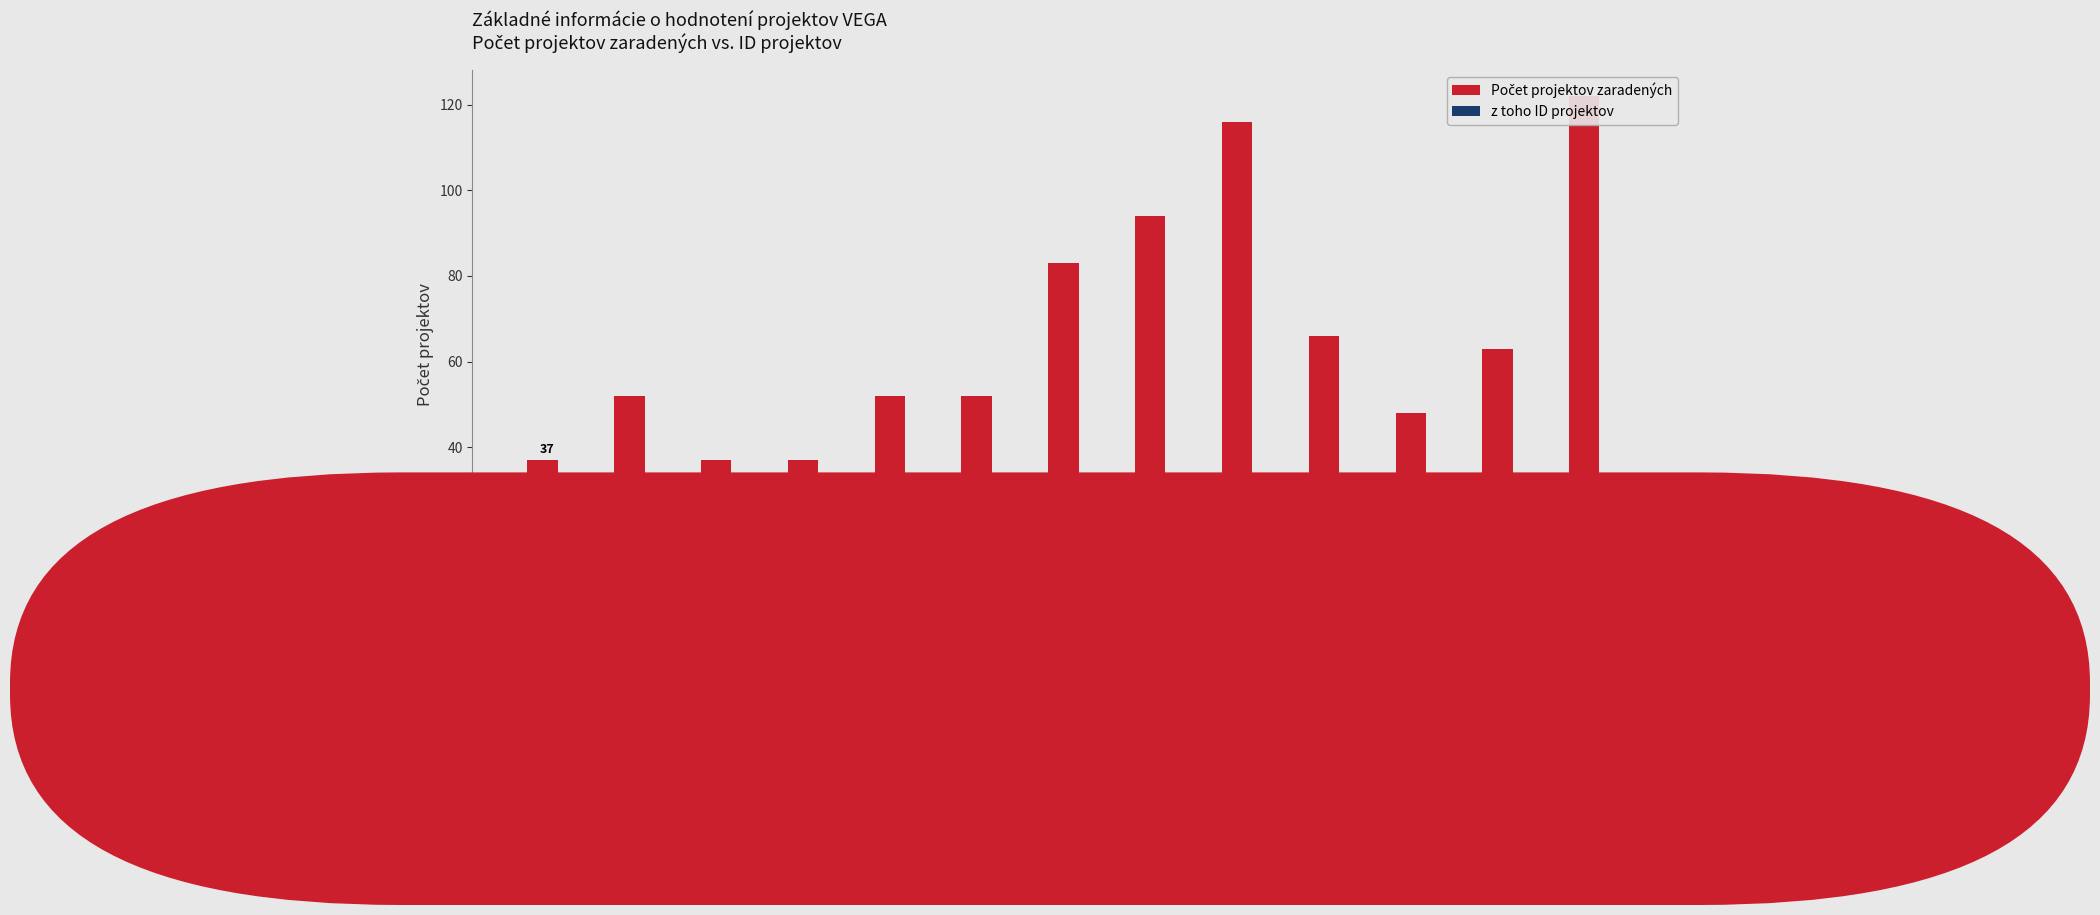

The value of z toho ID projektov at 2 is 3. True or false?

False